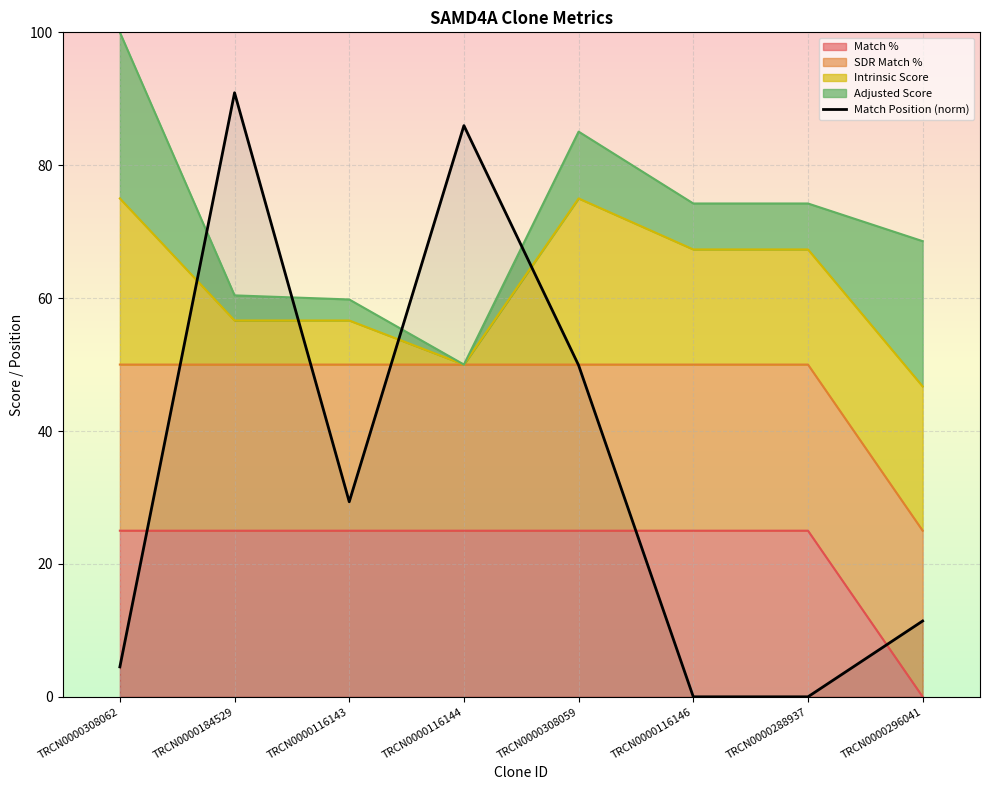

What is the average value?

34.0